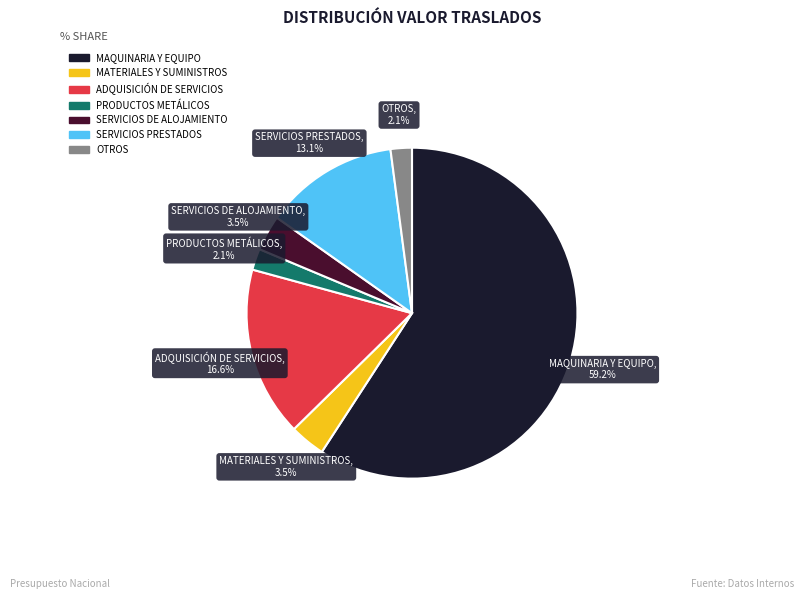

Is there any slice that represents more than half of the pie?

Yes